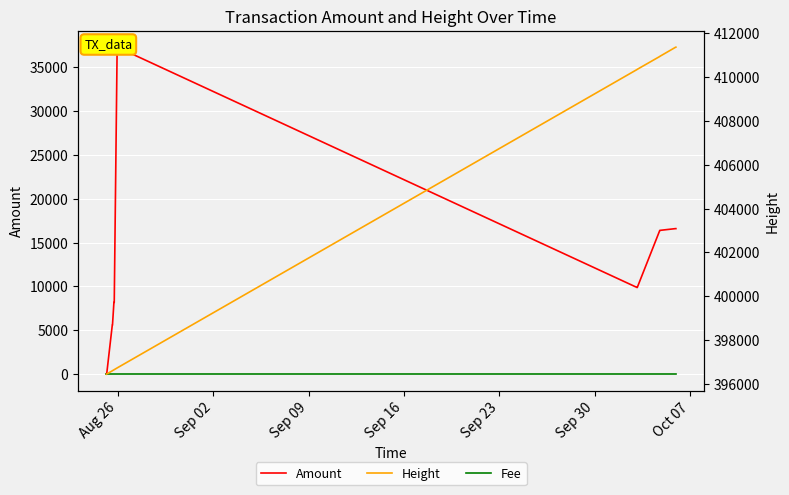

How many categories are shown in the chart?

14